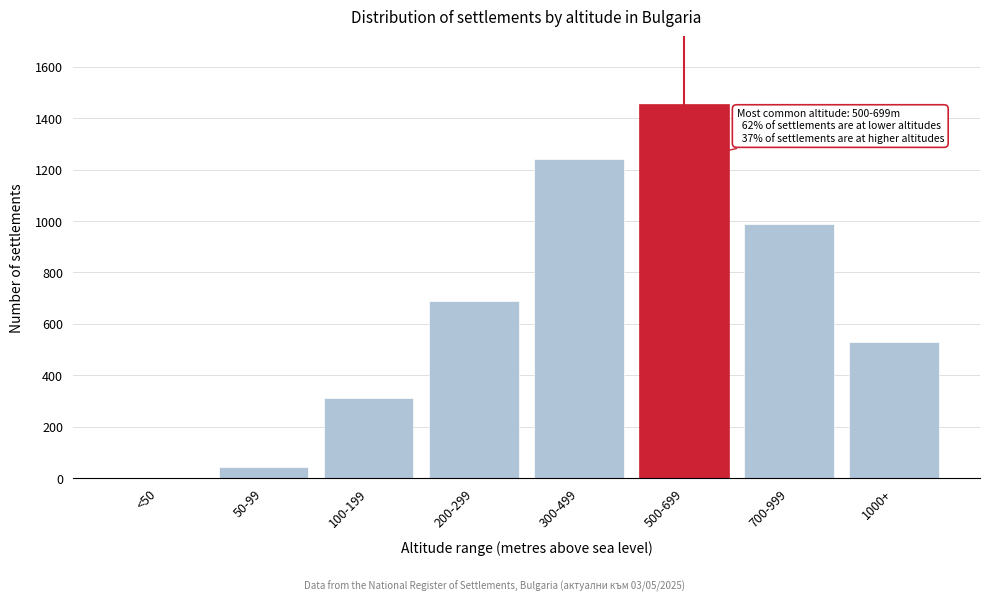

Reading right to left, extract all data points from this chart.

1000+=529	700-999=987	500-699=1456	300-499=1243	200-299=687	100-199=312	50-99=45	<50=0